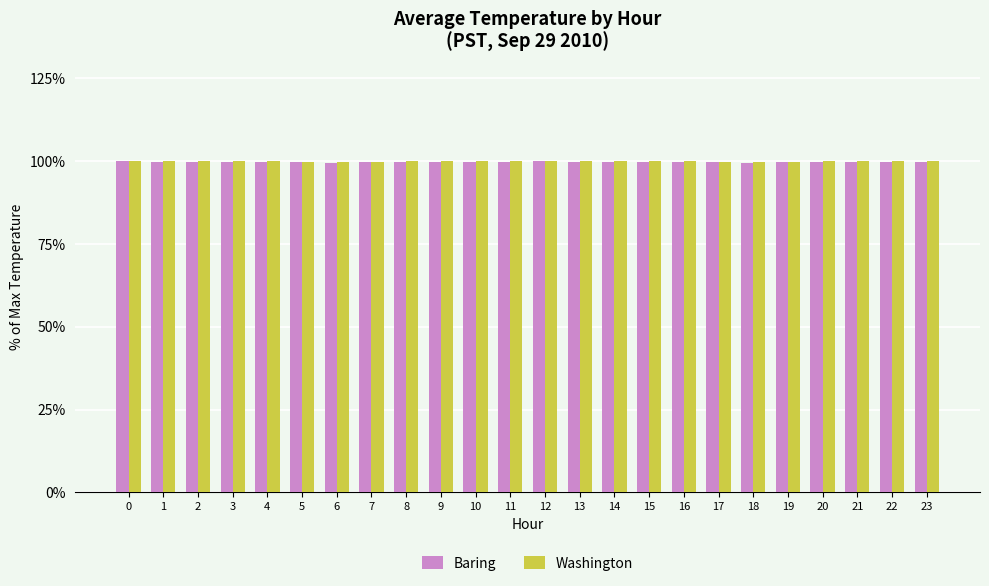

What value does the Baring series have at 6?

99.5